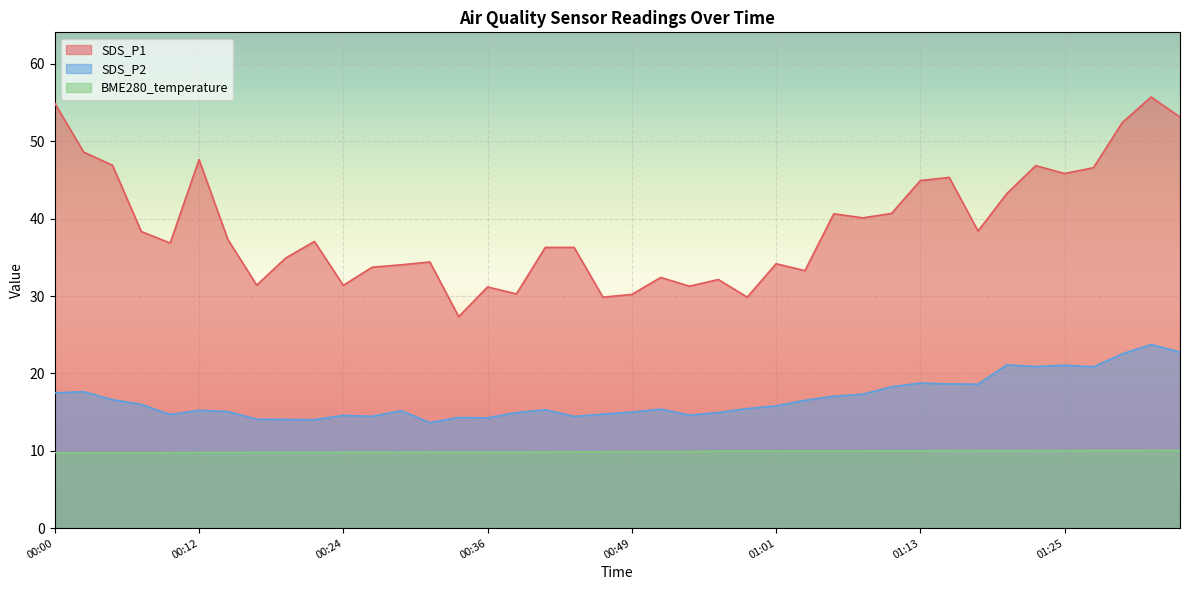

How many lines are shown in the chart?

3